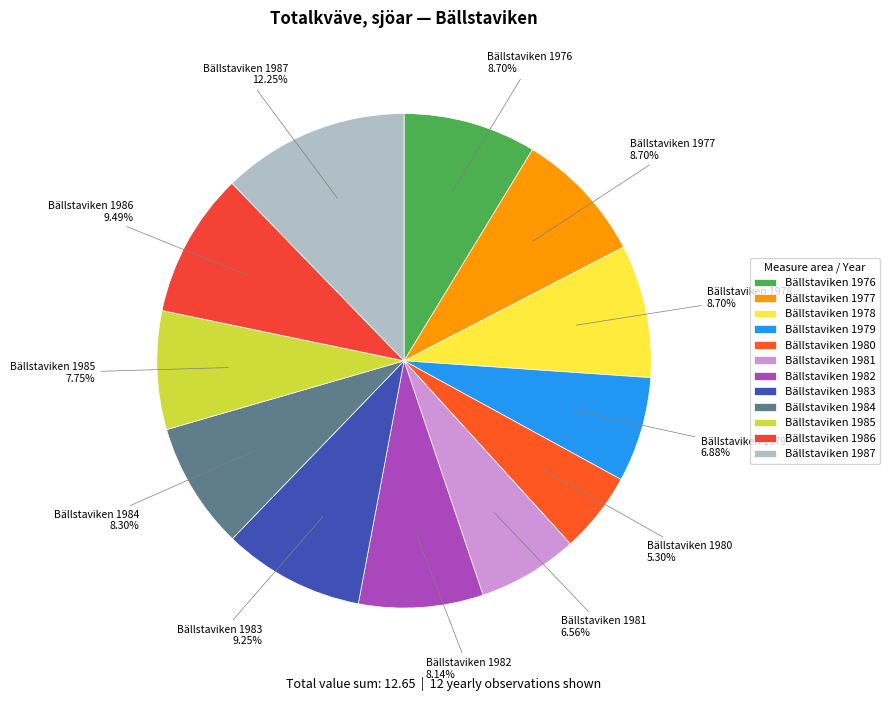

Is it true that Bällstaviken 1979 is 14% of the pie?

False